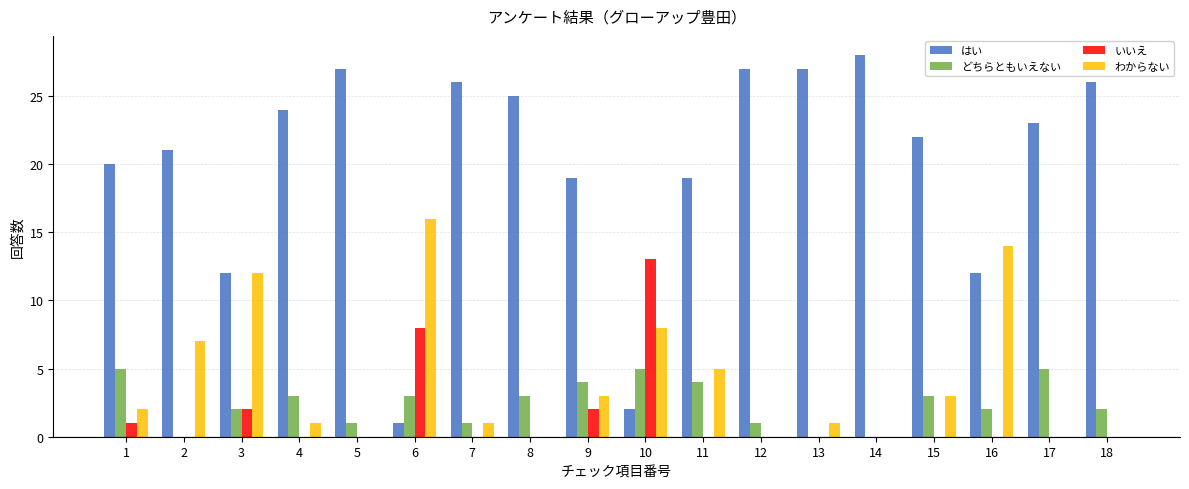

The value of いいえ at 3 is 3. True or false?

False